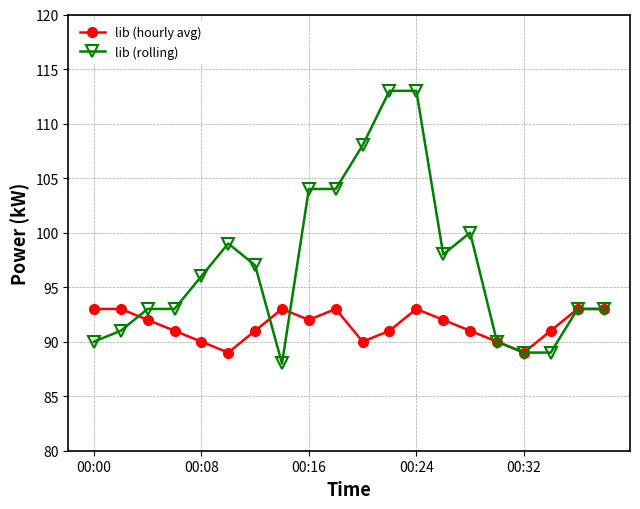

What is the minimum value shown in the chart?

88